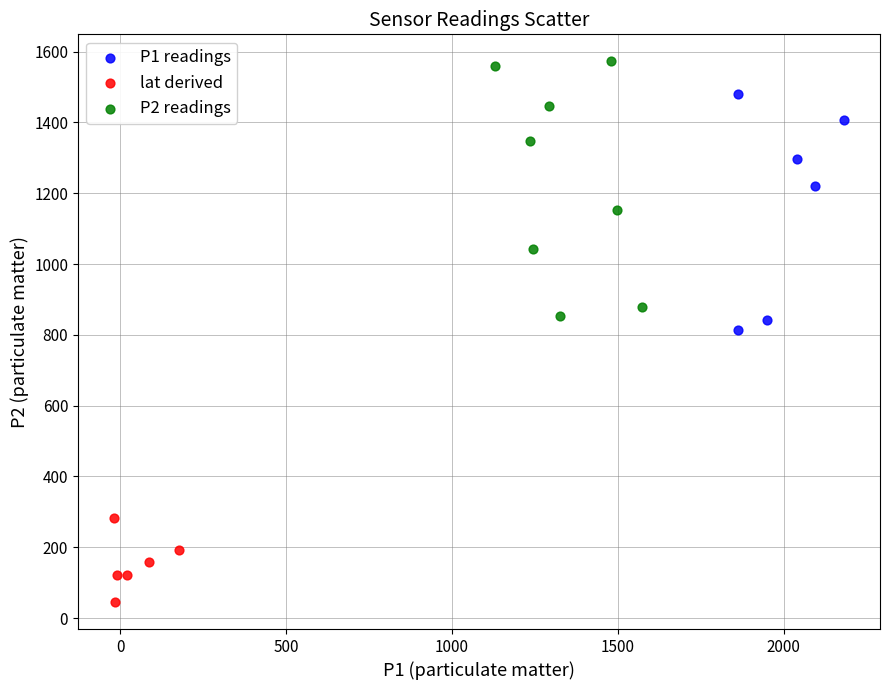

Which series contains the highest Y value?

P2 readings